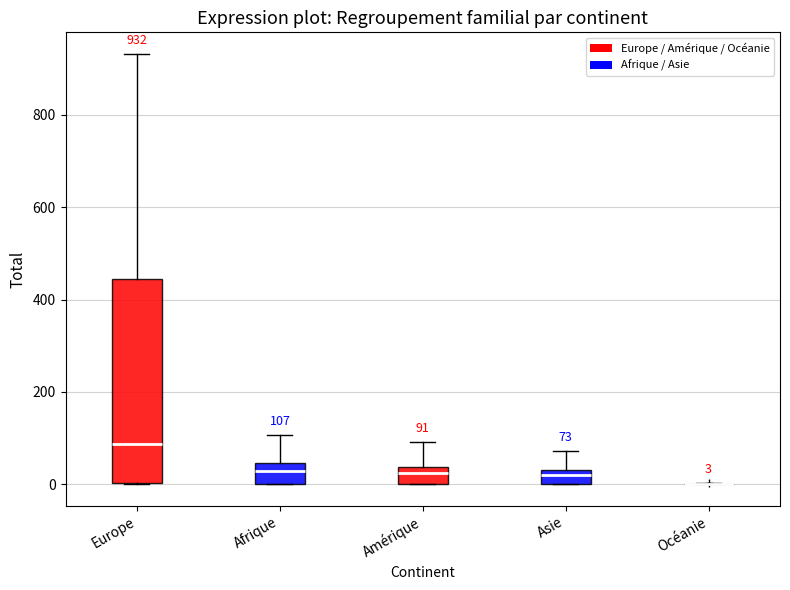

Comparing the boxes themselves (not the whiskers), which one is the tallest?

Europe